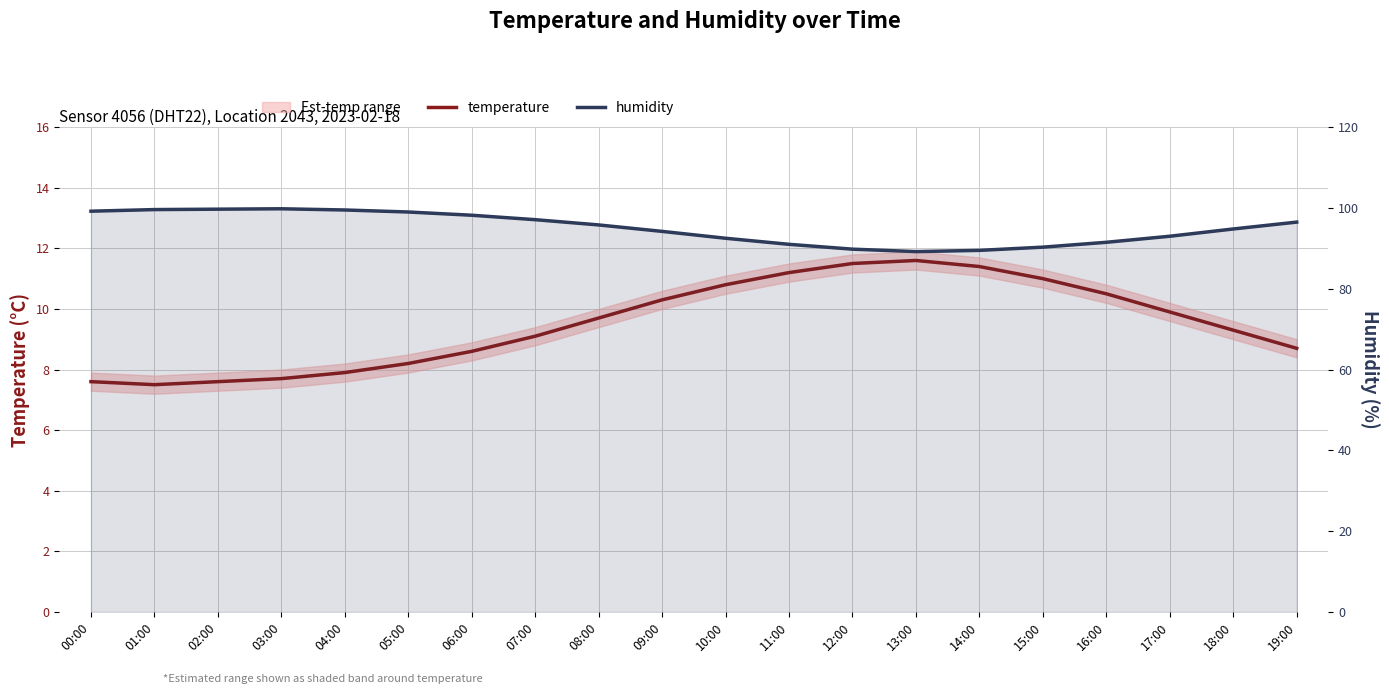

Where is the first local minimum for temperature?

01:00